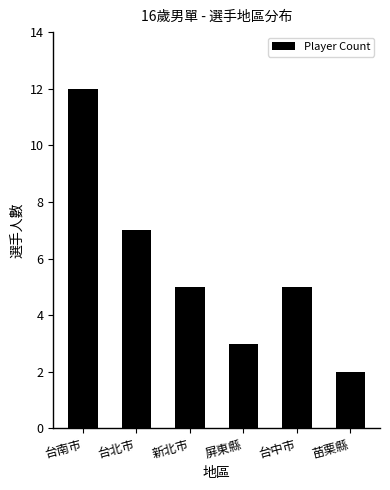

Which category has the highest value across all series?

台南市